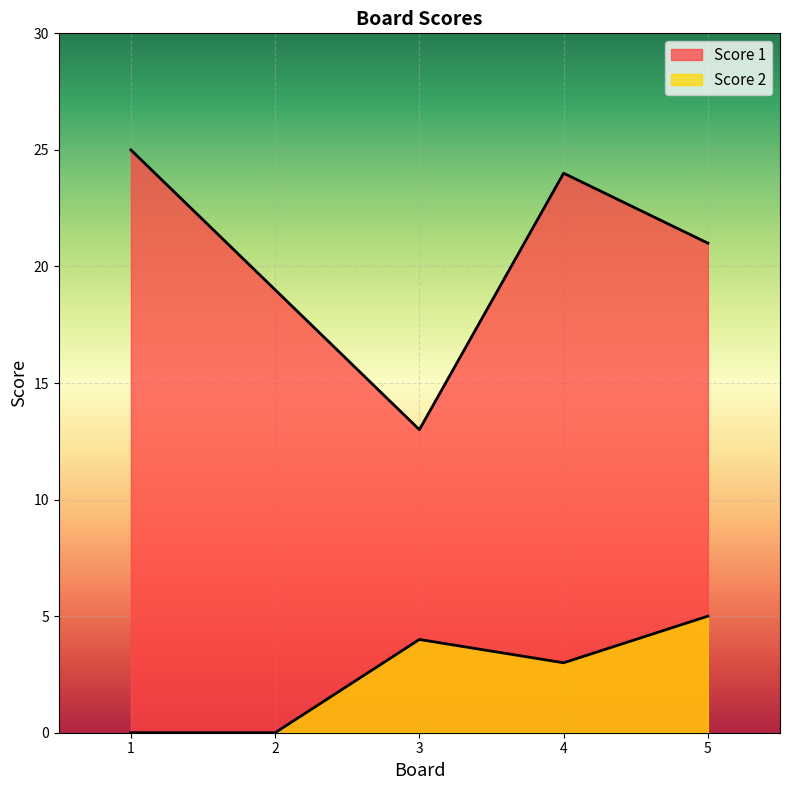

What is the spread (max minus min) of values at 2?

19